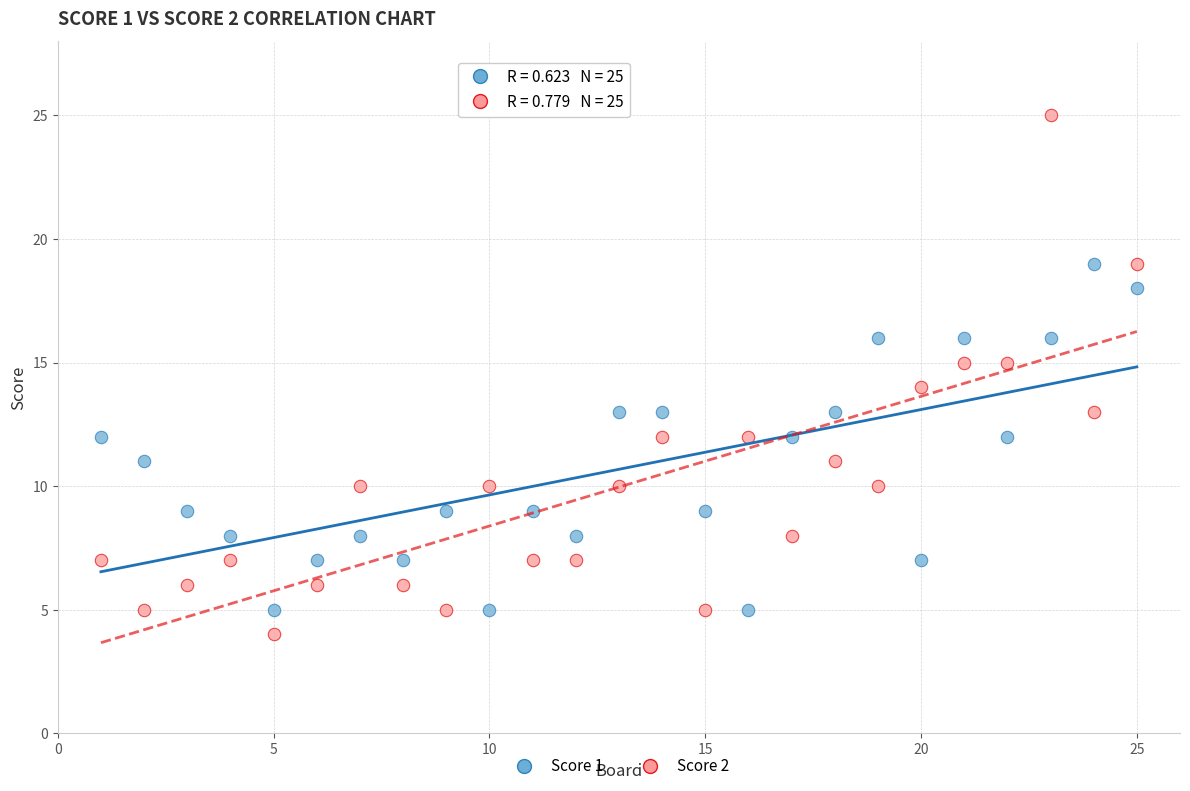

Which series contains the highest Y value?

Score 2